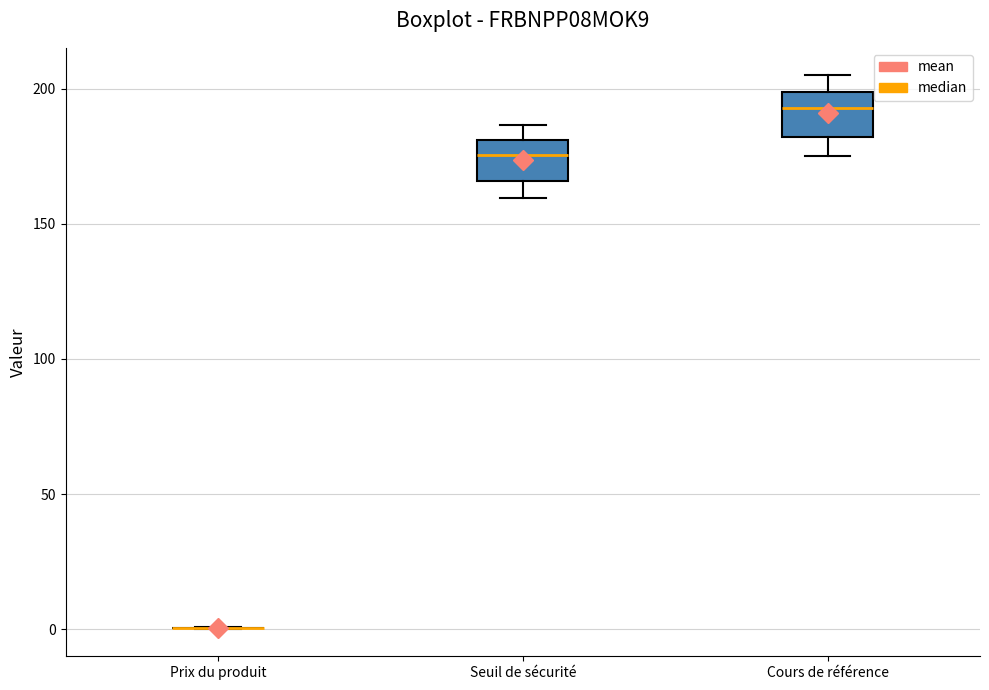

Reading left to right, transcribe this box plot: for each box, give where its median line is, the range the box spans, and where its two whiskers end, as read against the y-axis. The values are not printed on the chart, so give them approximately, as read against the axis.

Prix du produit: box collapsed to a line at 0, whiskers 0 to 0
Seuil de sécurité: median 175, box 165 to 180, whiskers 160 to 185
Cours de référence: median 195, box 180 to 200, whiskers 175 to 205